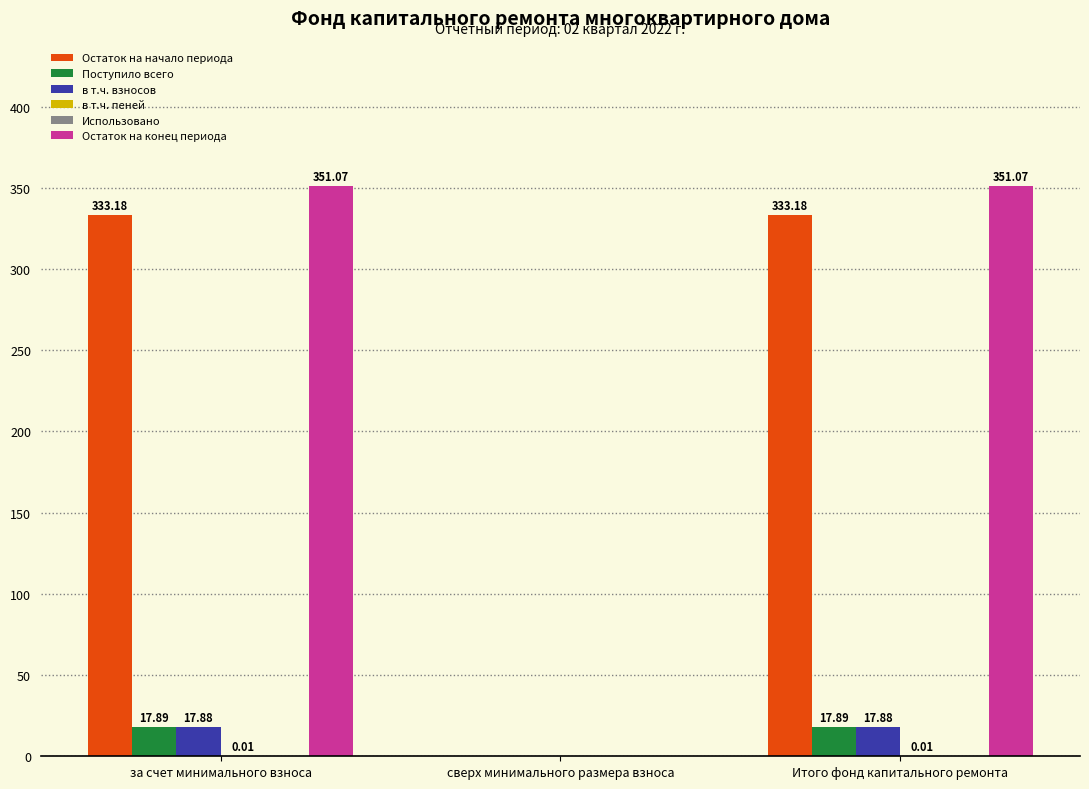

At which label is Поступило всего closest to 8?

сверх минимального размера взноса